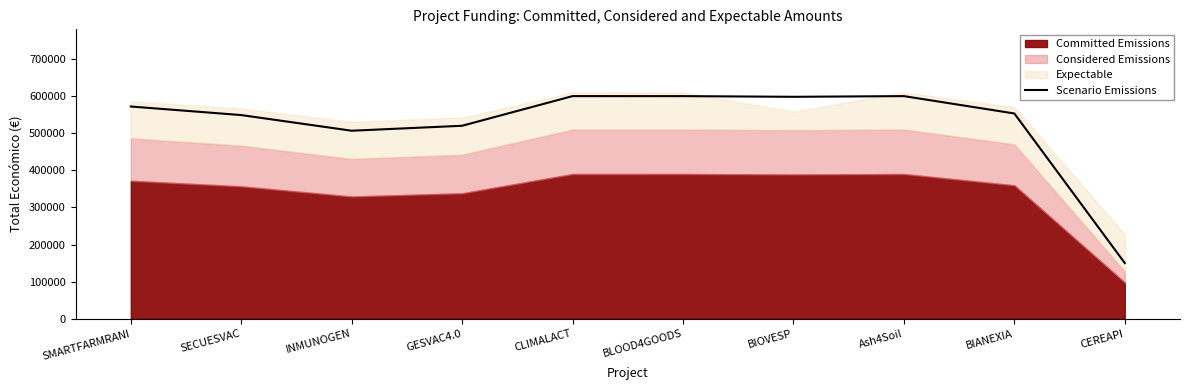

What is the average value?

524891